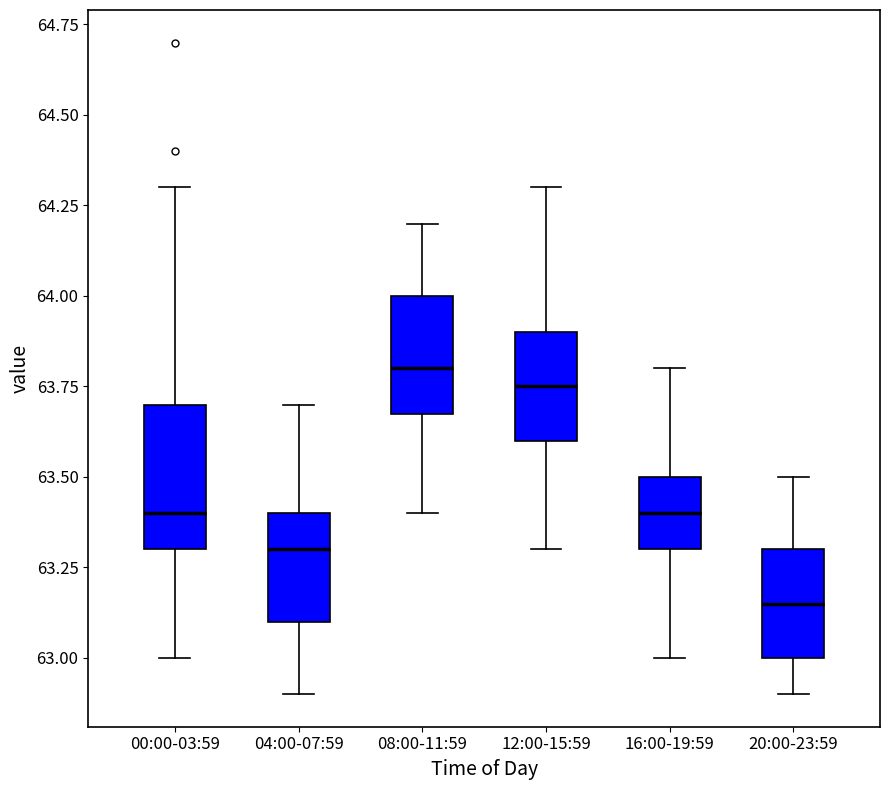

Reading left to right, transcribe this box plot: for each box, give where its median line is, the range the box spans, and where its two whiskers end, as read against the y-axis. The values are not printed on the chart, so give them approximately, as read against the axis.

00:00-03:59: median 63.40, box 63.30 to 63.70, whiskers 63.00 to 64.30
04:00-07:59: median 63.30, box 63.10 to 63.40, whiskers 62.90 to 63.70
08:00-11:59: median 63.80, box 63.70 to 64.00, whiskers 63.40 to 64.20
12:00-15:59: median 63.75, box 63.60 to 63.90, whiskers 63.30 to 64.30
16:00-19:59: median 63.40, box 63.30 to 63.50, whiskers 63.00 to 63.80
20:00-23:59: median 63.15, box 63.00 to 63.30, whiskers 62.90 to 63.50